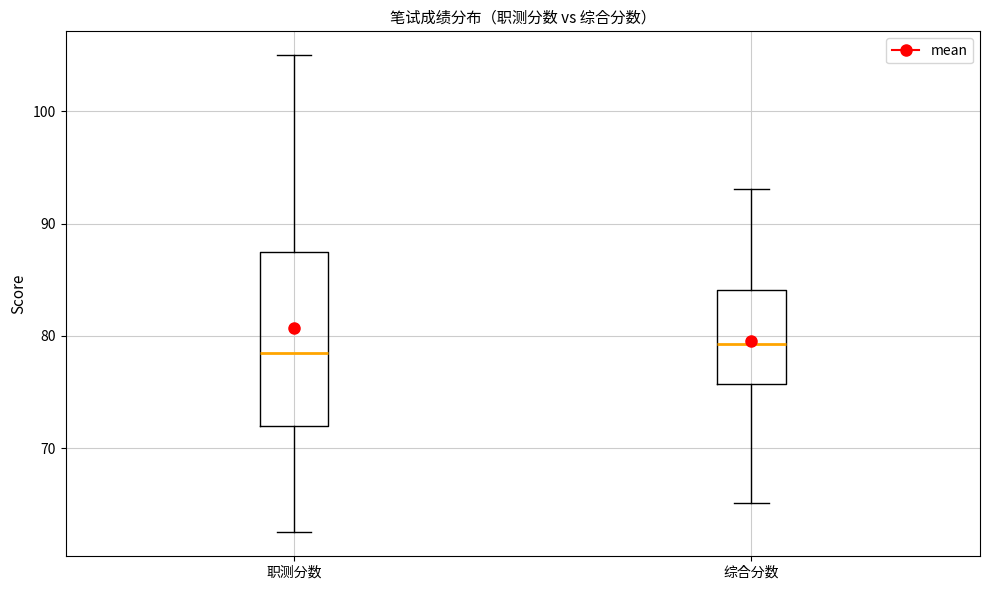

Where does the upper whisker of the box for 职测分数 end on the y-axis? The values are not printed on the chart, so give them approximately, as read against the axis.

105